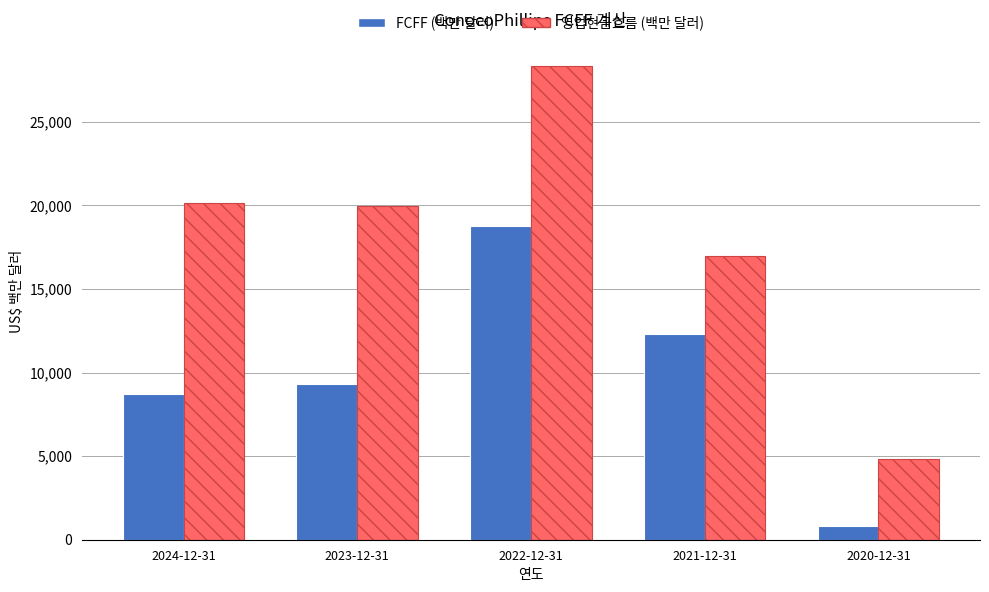

Where is 영업현금흐름 (백만 달러) nearest to the value 16558?

2021-12-31